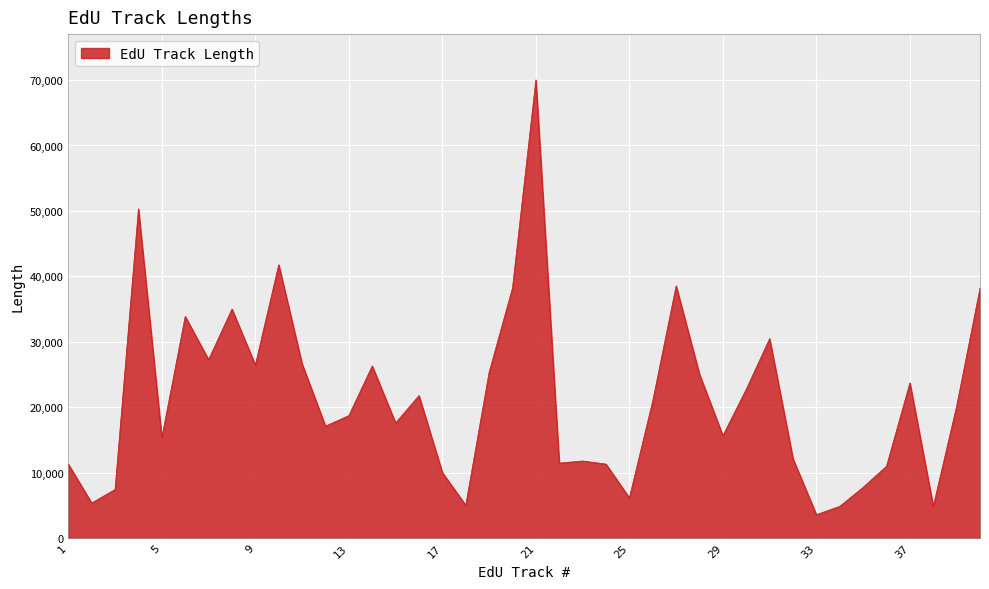

What is the minimum value shown in the chart?

3562